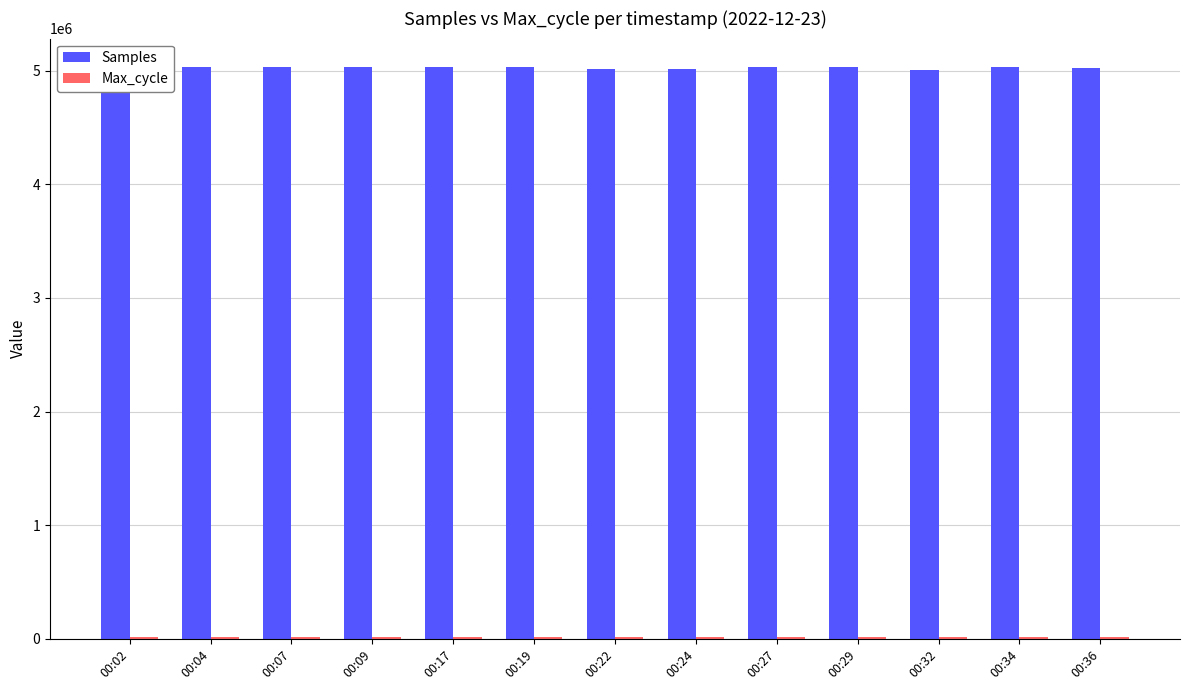

Which series has the largest total across all categories?

Samples